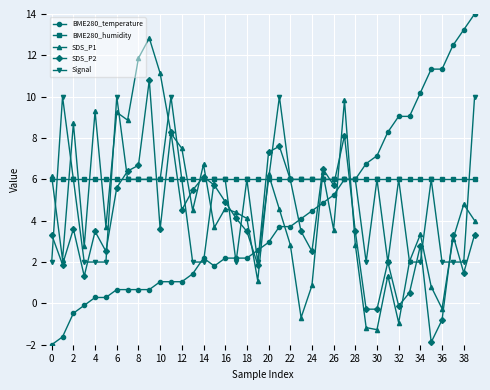

How many interior local peaks does the SDS_P2 series have?

11